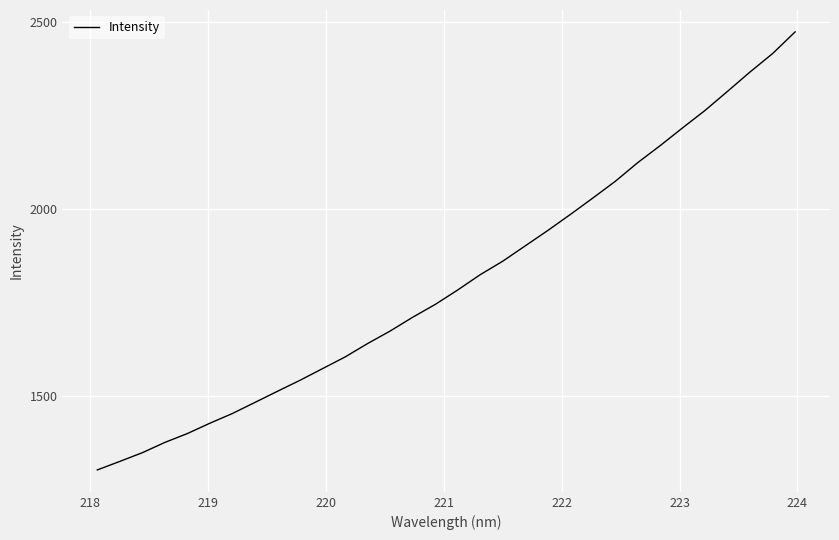

What is the difference between the maximum and minimum values?

1171.3